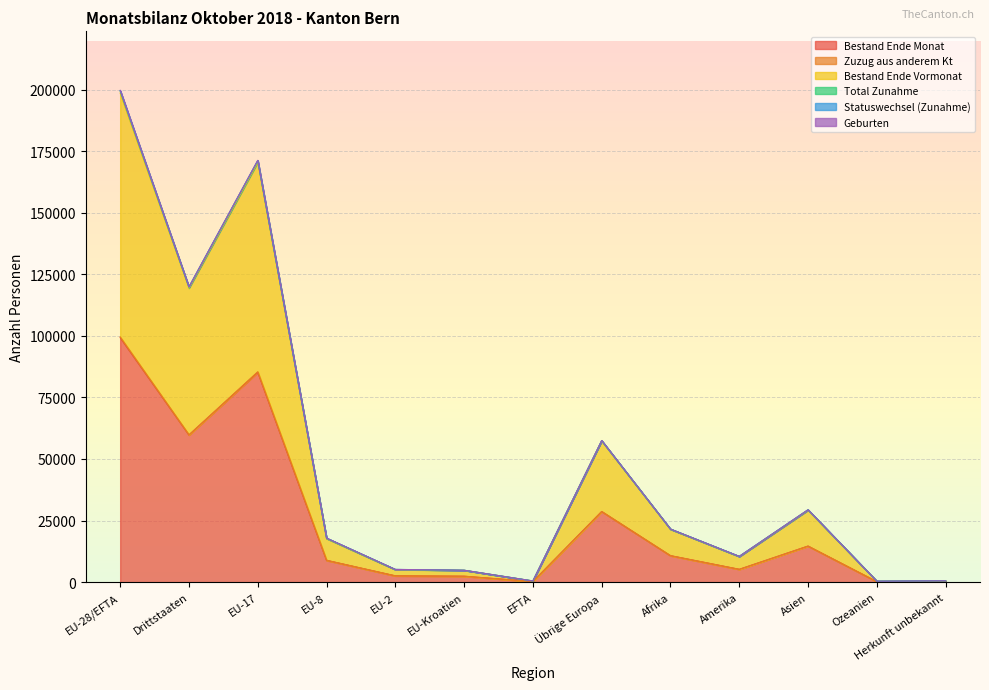

In Bestand Ende Monat, how many points are lower than both neighbors (excluding endpoints)?

4